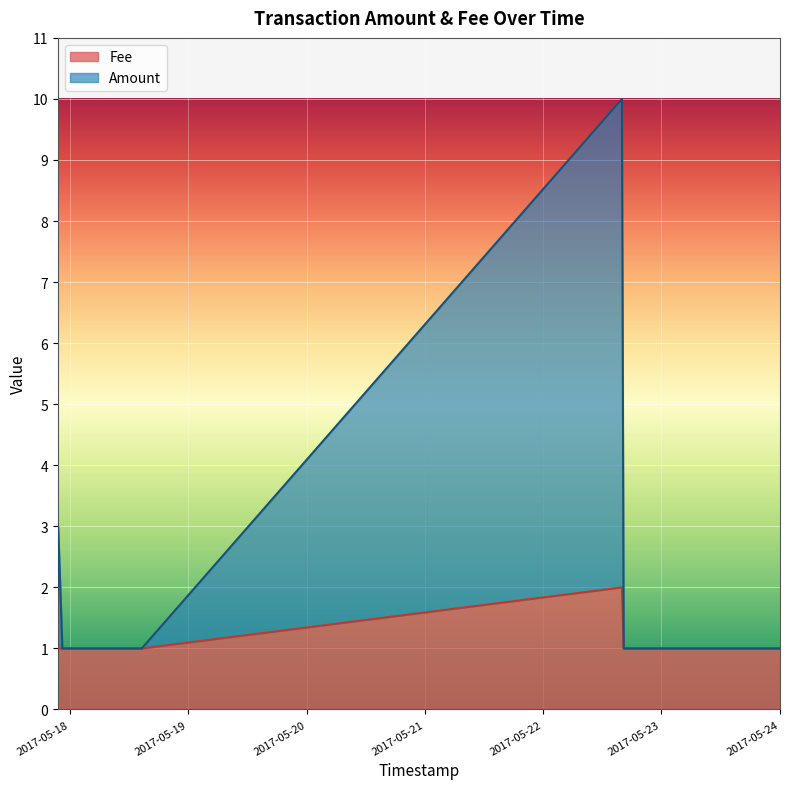

Rank the series at 2017-05-18 14:33:18 from lowest to highest value.

Amount, Fee